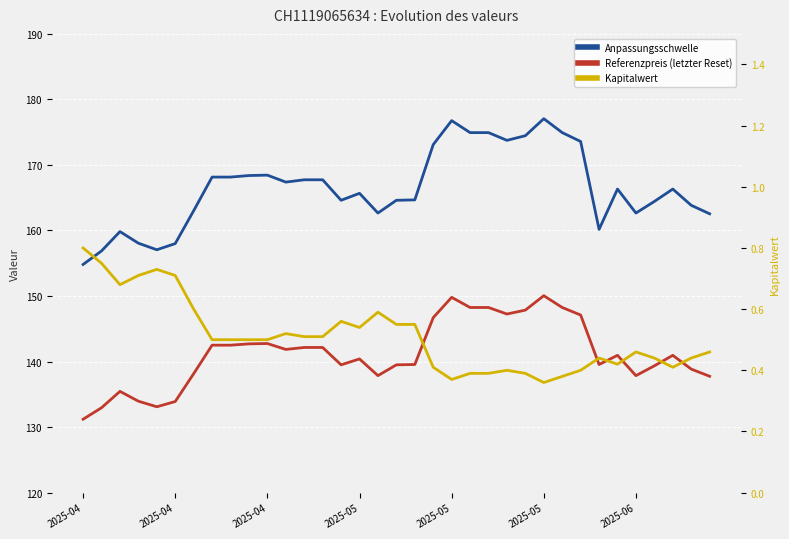

What is the value of the Kapitalwert point at the 19th from the left?

0.6